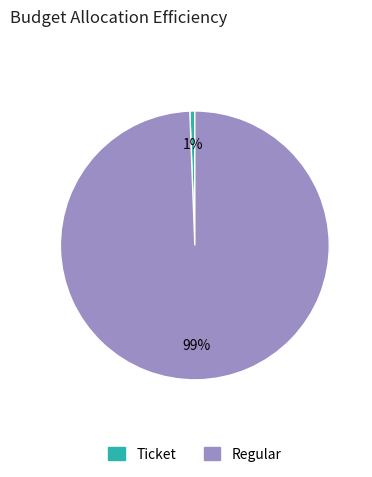

How many slices are in this pie chart?

2